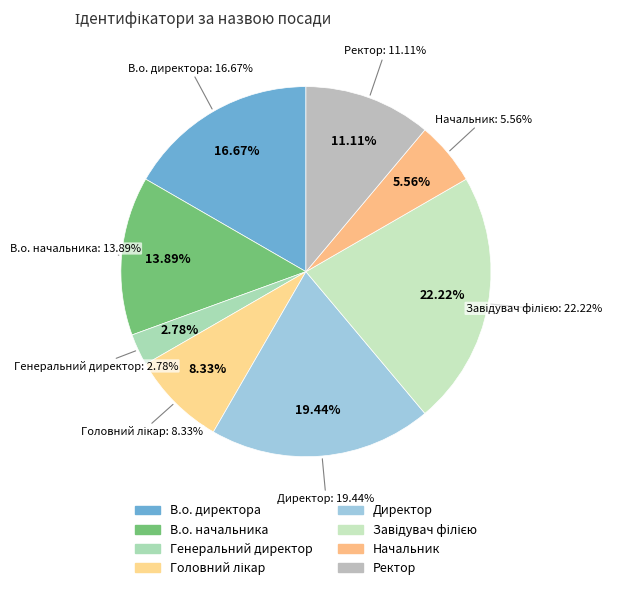

To the nearest percent, what is the combined percentage of В.о. начальника and Завідувач філією?

36%